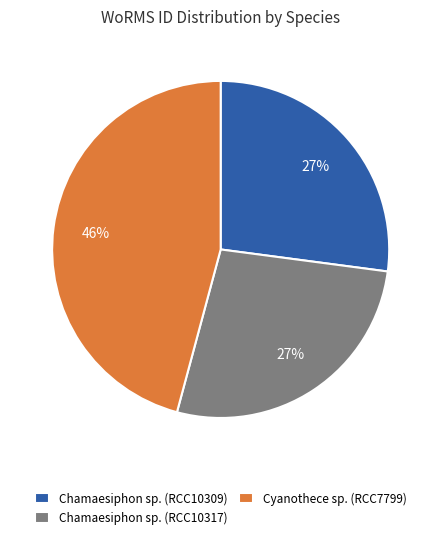

Which category has the biggest portion of the pie?

Cyanothece sp. (RCC7799)